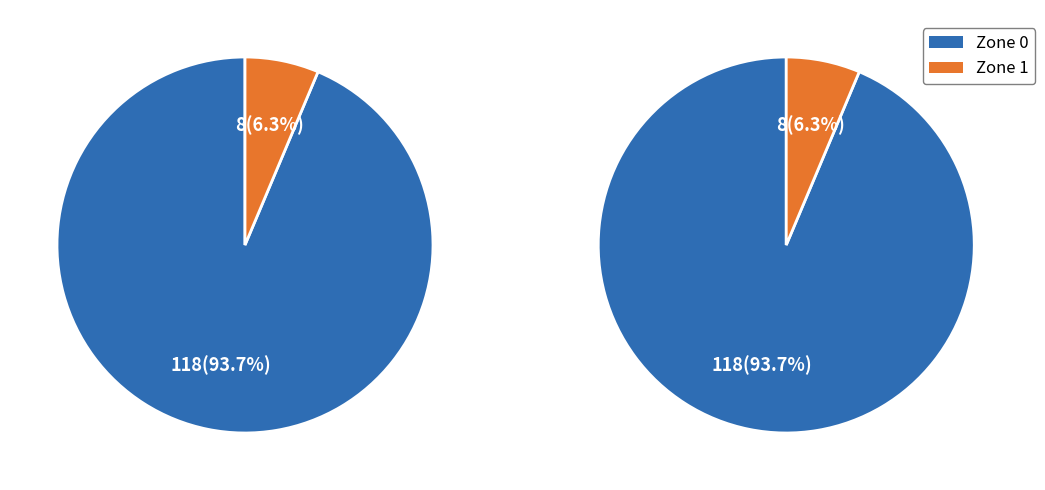

Between Zone 0 and Zone 1, which is larger?

Zone 0